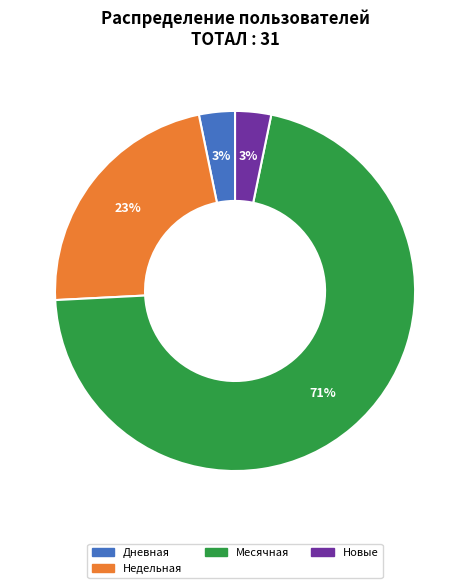

Is there a majority slice in this chart?

Yes